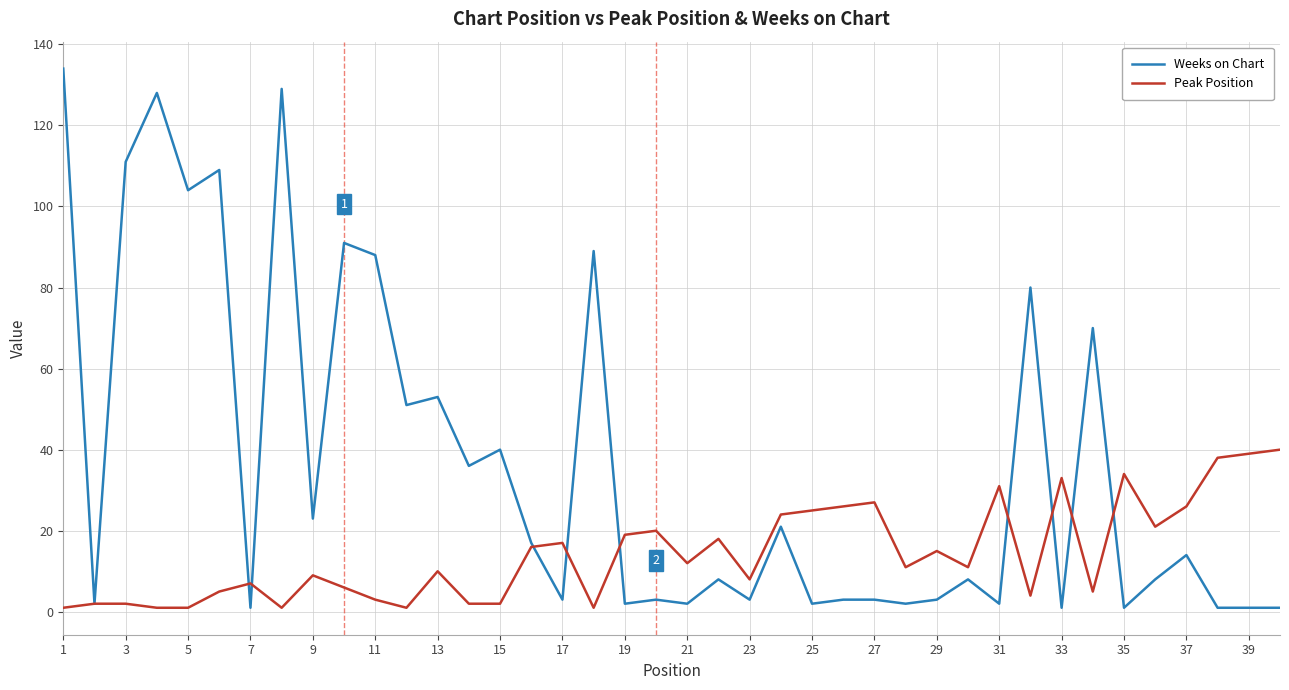

Which series has the largest range (max minus min)?

Weeks on Chart